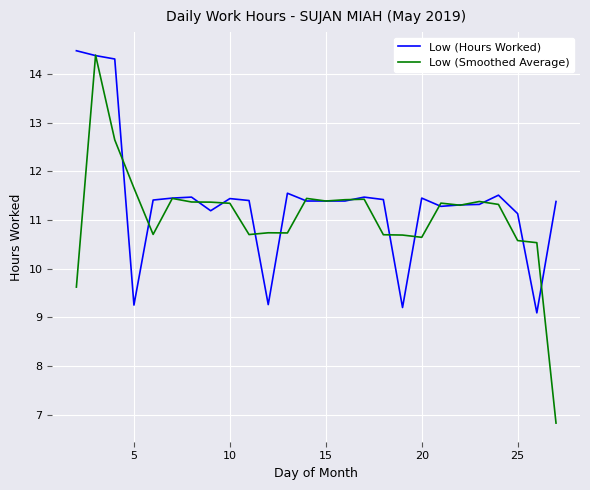

Which series has the largest range (max minus min)?

Low (Smoothed Average)